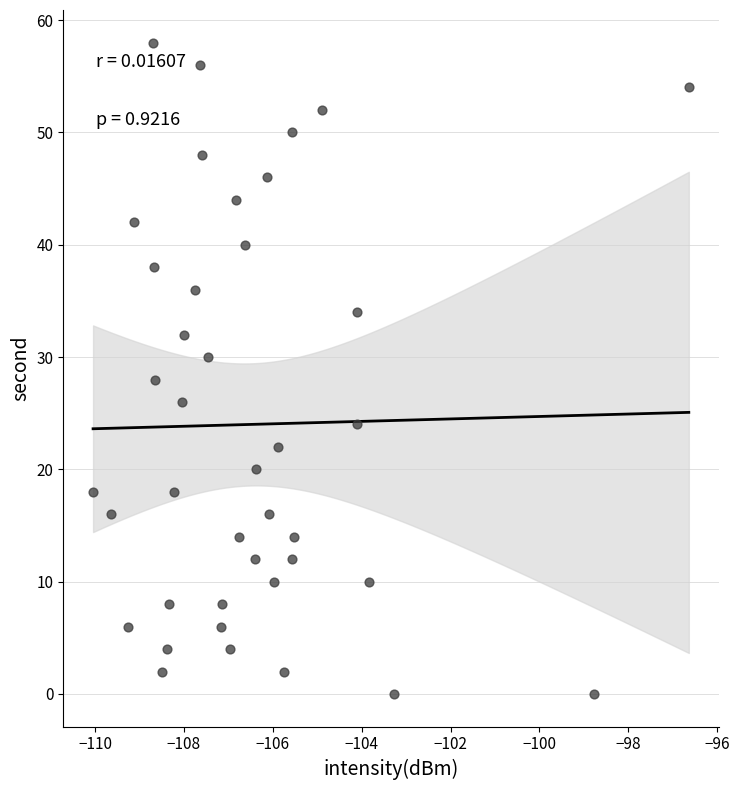

What is the range of Y values (max minus min)?

58